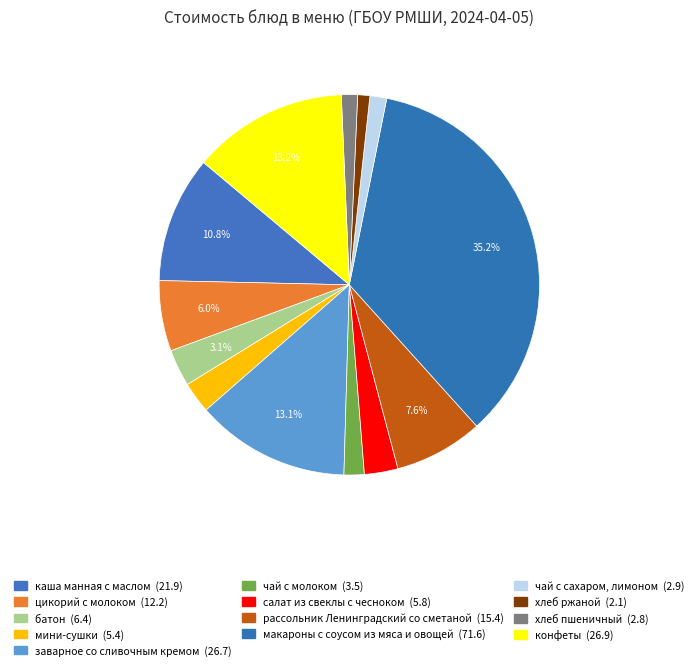

Which has a higher value, хлеб пшеничный or рассольник Ленинградский со сметаной?

рассольник Ленинградский со сметаной